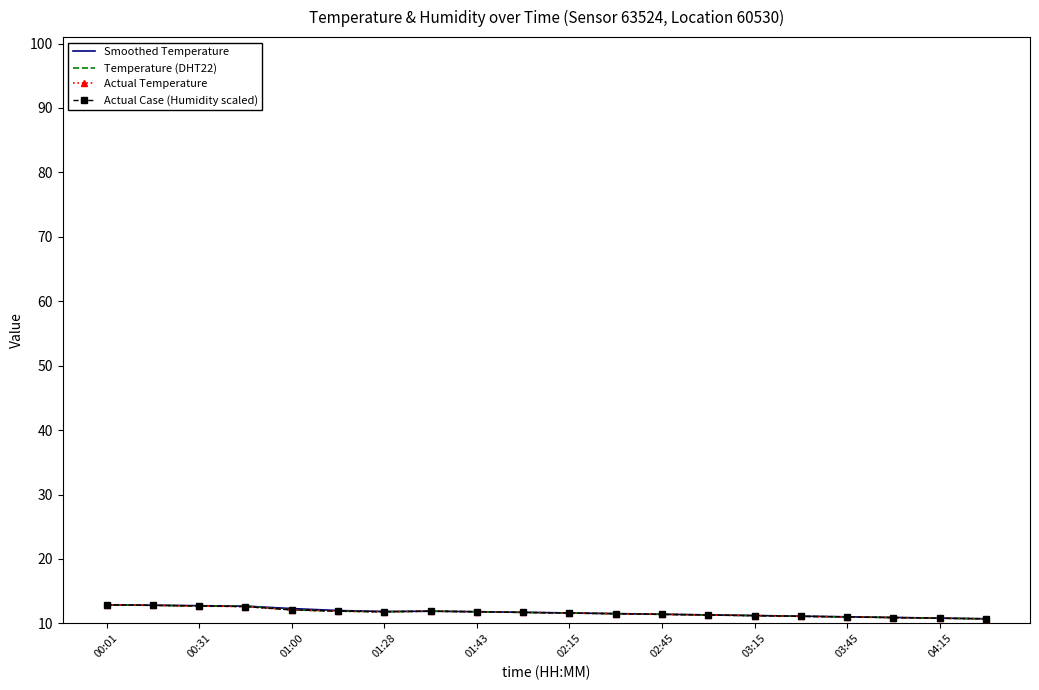

Where does the Actual Case (Humidity scaled) series first go above 11?

00:01